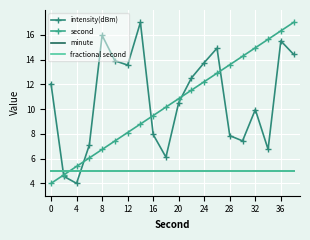

What is the average value of the second series?

10.5